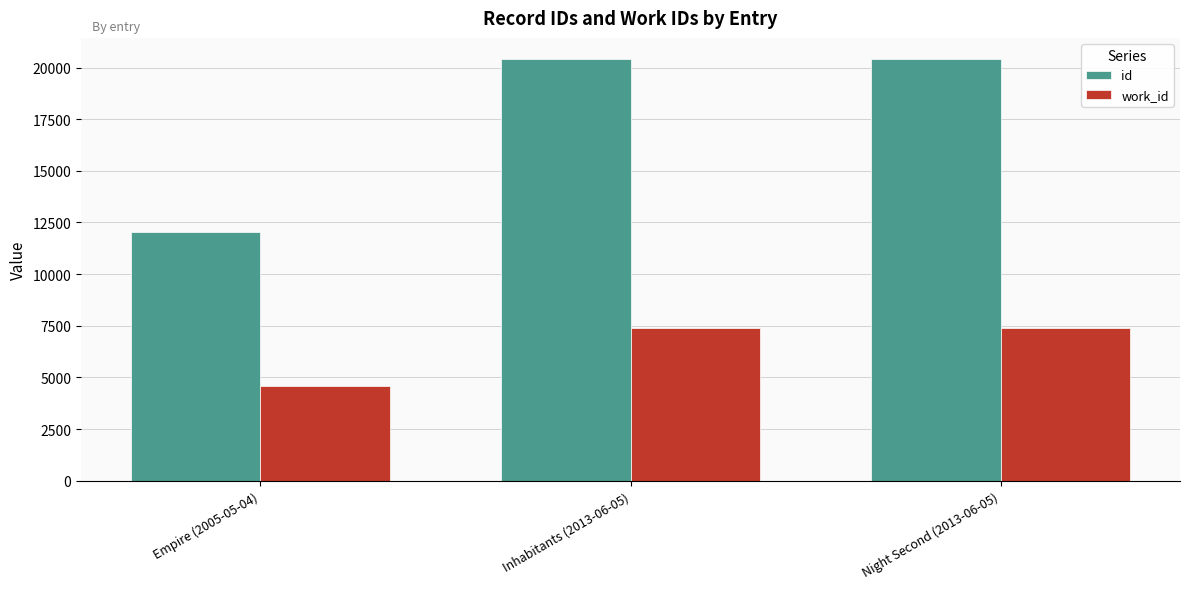

Which series has the largest total across all categories?

id